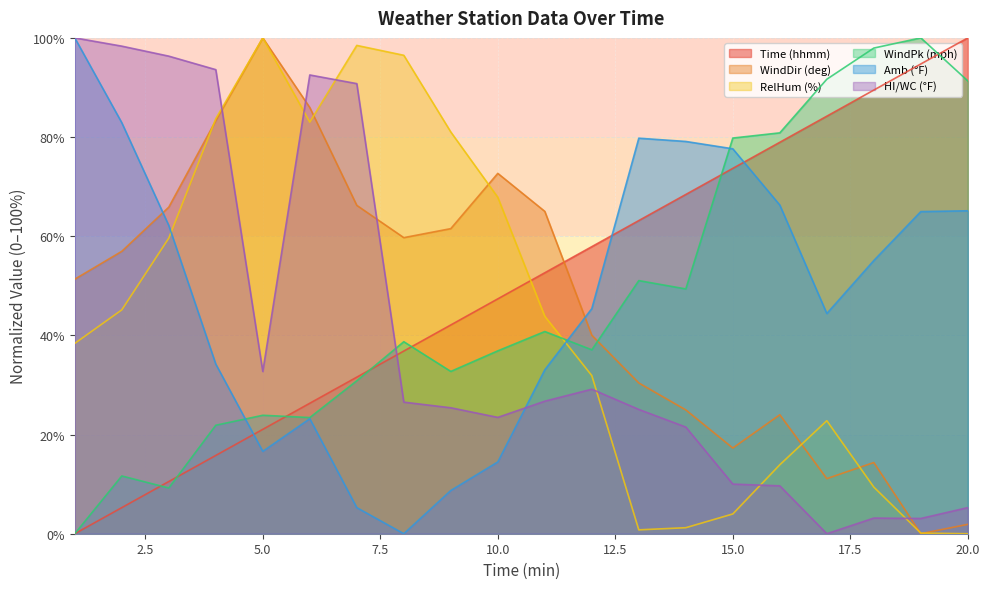

Between 9 and 18, which series saw the biggest shift?

RelHum (%)